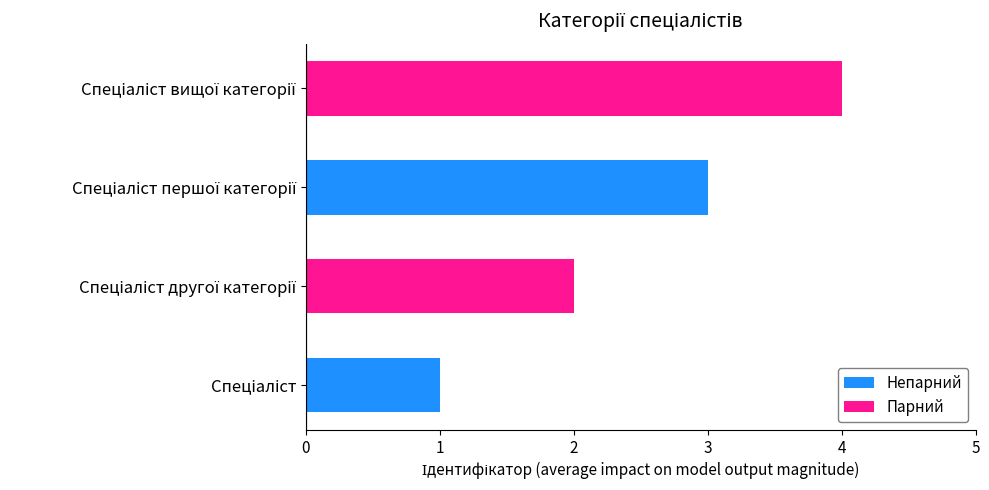

What is the maximum value shown in the chart?

4